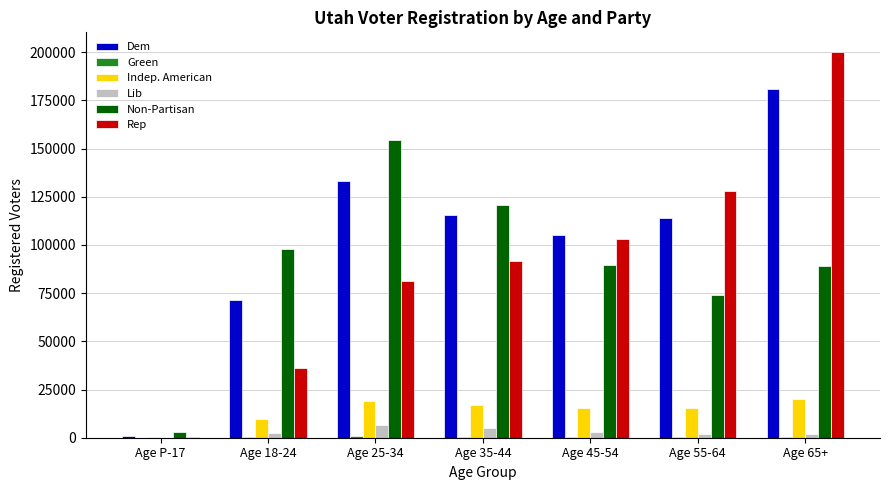

Which series changed the most between Age 25-34 and Age 65+?

Rep